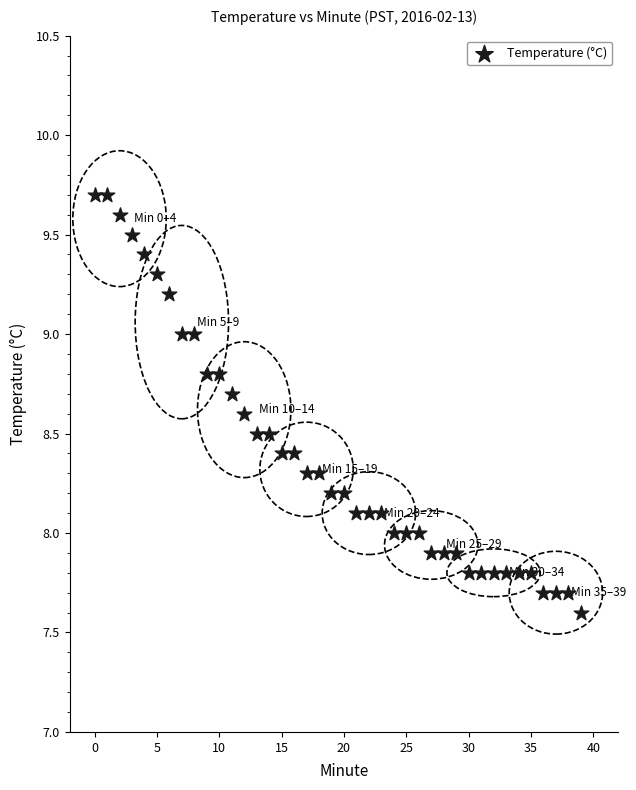

What is the range of Y values (max minus min)?

2.1